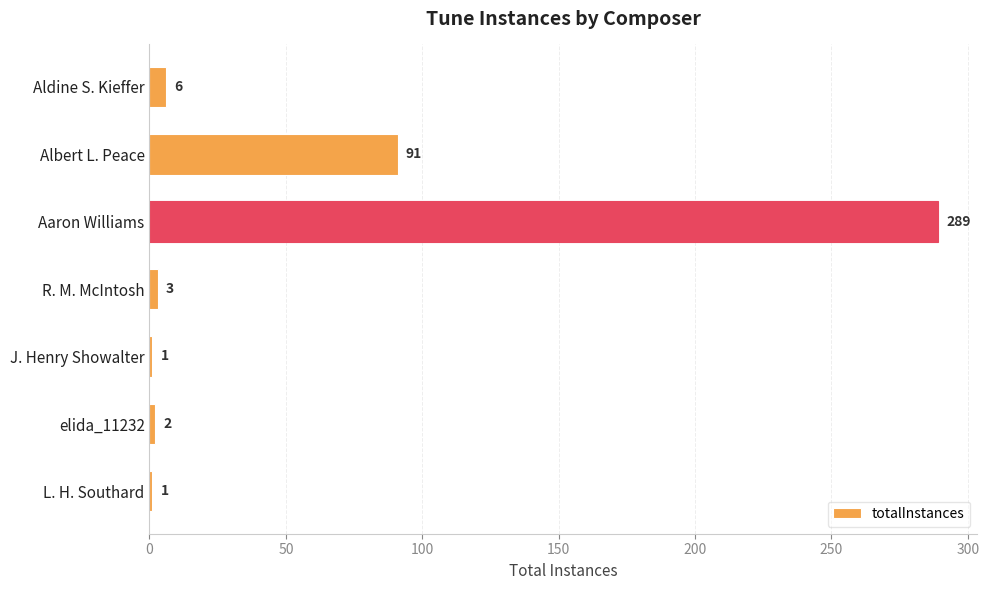

What is the maximum value shown in the chart?

289